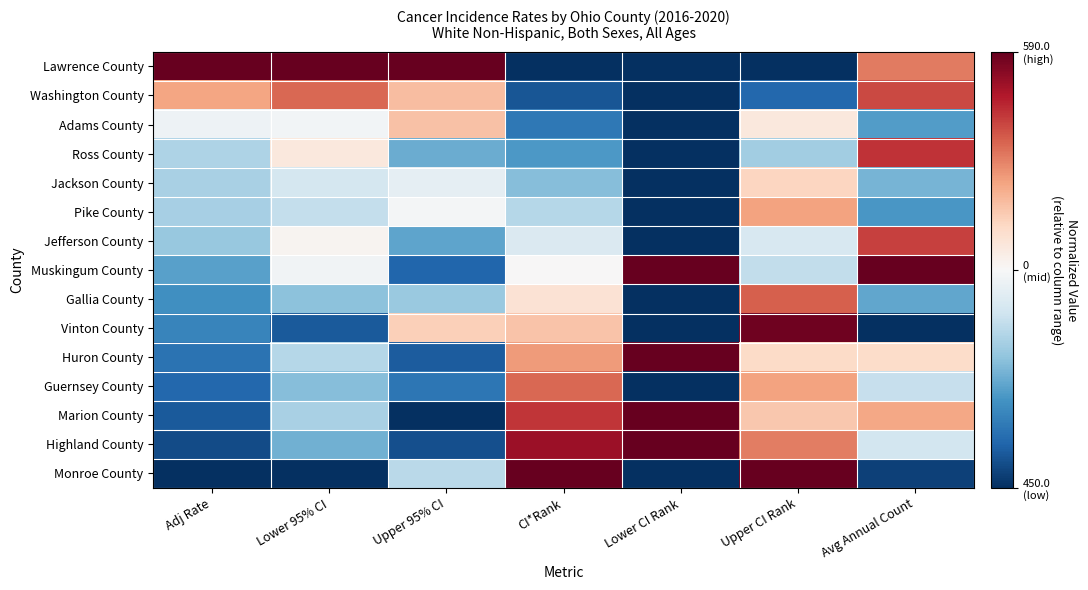

Reading left to right, what are all the values shown in this chart?

Lawrence County: Adj Rate=1.0	Lower 95% CI=1.0	Upper 95% CI=1.0	CI*Rank=-1.0	Lower CI Rank=-1.0	Upper CI Rank=-1.0	Avg Annual Count=0.5
Washington County: Adj Rate=0.4	Lower 95% CI=0.6	Upper 95% CI=0.3	CI*Rank=-0.9	Lower CI Rank=-1.0	Upper CI Rank=-0.8	Avg Annual Count=0.7
Adams County: Adj Rate=-0.0	Lower 95% CI=-0.0	Upper 95% CI=0.3	CI*Rank=-0.7	Lower CI Rank=-1.0	Upper CI Rank=0.1	Avg Annual Count=-0.6
Ross County: Adj Rate=-0.3	Lower 95% CI=0.1	Upper 95% CI=-0.5	CI*Rank=-0.6	Lower CI Rank=-1.0	Upper CI Rank=-0.4	Avg Annual Count=0.7
Jackson County: Adj Rate=-0.3	Lower 95% CI=-0.2	Upper 95% CI=-0.1	CI*Rank=-0.4	Lower CI Rank=-1.0	Upper CI Rank=0.2	Avg Annual Count=-0.5
Pike County: Adj Rate=-0.3	Lower 95% CI=-0.2	Upper 95% CI=-0.0	CI*Rank=-0.3	Lower CI Rank=-1.0	Upper CI Rank=0.4	Avg Annual Count=-0.6
Jefferson County: Adj Rate=-0.4	Lower 95% CI=0.0	Upper 95% CI=-0.5	CI*Rank=-0.1	Lower CI Rank=-1.0	Upper CI Rank=-0.2	Avg Annual Count=0.7
Muskingum County: Adj Rate=-0.5	Lower 95% CI=-0.0	Upper 95% CI=-0.8	CI*Rank=0.0	Lower CI Rank=1.0	Upper CI Rank=-0.2	Avg Annual Count=1.0
Gallia County: Adj Rate=-0.6	Lower 95% CI=-0.4	Upper 95% CI=-0.4	CI*Rank=0.1	Lower CI Rank=-1.0	Upper CI Rank=0.6	Avg Annual Count=-0.5
Vinton County: Adj Rate=-0.7	Lower 95% CI=-0.8	Upper 95% CI=0.2	CI*Rank=0.3	Lower CI Rank=-1.0	Upper CI Rank=1.0	Avg Annual Count=-1.0
Huron County: Adj Rate=-0.7	Lower 95% CI=-0.3	Upper 95% CI=-0.8	CI*Rank=0.4	Lower CI Rank=1.0	Upper CI Rank=0.2	Avg Annual Count=0.2
Guernsey County: Adj Rate=-0.8	Lower 95% CI=-0.4	Upper 95% CI=-0.7	CI*Rank=0.6	Lower CI Rank=-1.0	Upper CI Rank=0.4	Avg Annual Count=-0.2
Marion County: Adj Rate=-0.8	Lower 95% CI=-0.3	Upper 95% CI=-1.0	CI*Rank=0.7	Lower CI Rank=1.0	Upper CI Rank=0.3	Avg Annual Count=0.4
Highland County: Adj Rate=-0.9	Lower 95% CI=-0.5	Upper 95% CI=-0.9	CI*Rank=0.9	Lower CI Rank=1.0	Upper CI Rank=0.5	Avg Annual Count=-0.2
Monroe County: Adj Rate=-1.0	Lower 95% CI=-1.0	Upper 95% CI=-0.3	CI*Rank=1.0	Lower CI Rank=-1.0	Upper CI Rank=1.0	Avg Annual Count=-0.9